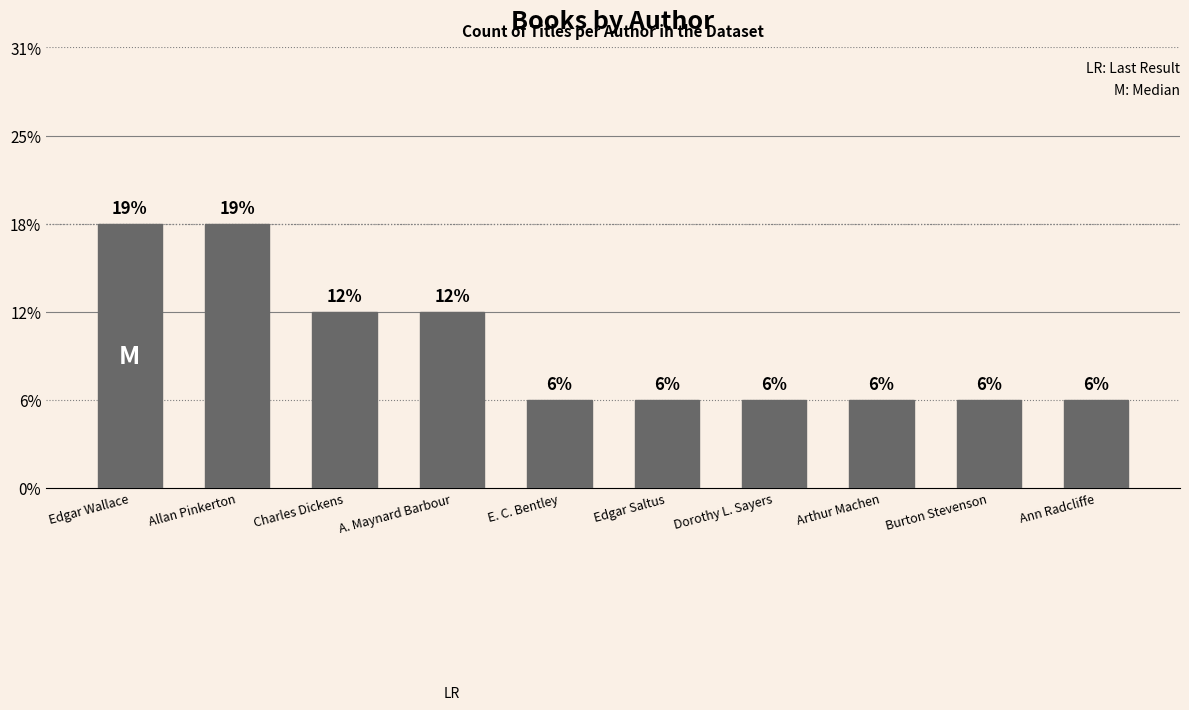

Does the chart contain any negative values?

No